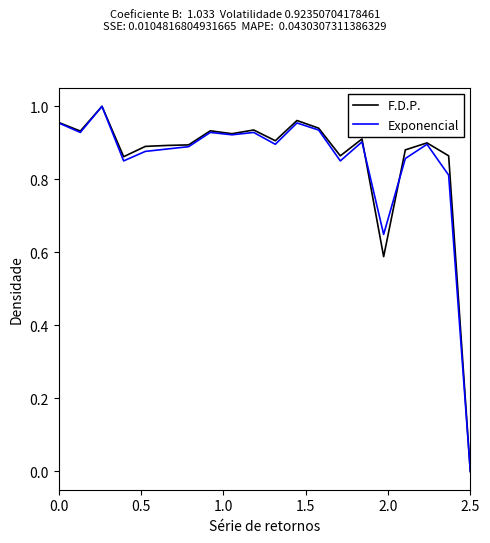

Does the chart display data point markers on the line(s)?

No